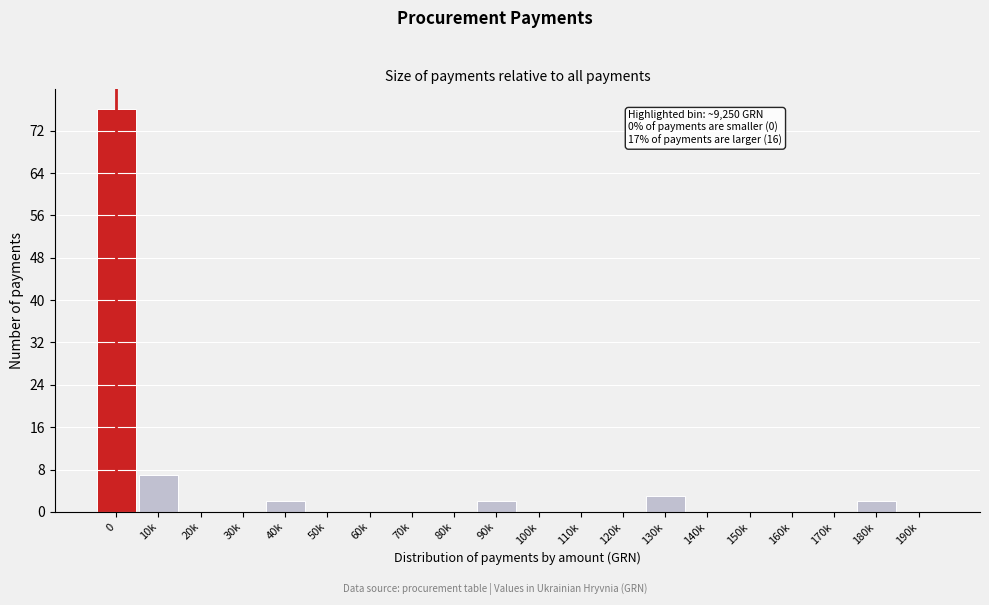

Reading left to right, list all the values displayed in this chart.

0=76	10k=7	20k=0	30k=0	40k=2	50k=0	60k=0	70k=0	80k=0	90k=2	100k=0	110k=0	120k=0	130k=3	140k=0	150k=0	160k=0	170k=0	180k=2	190k=0